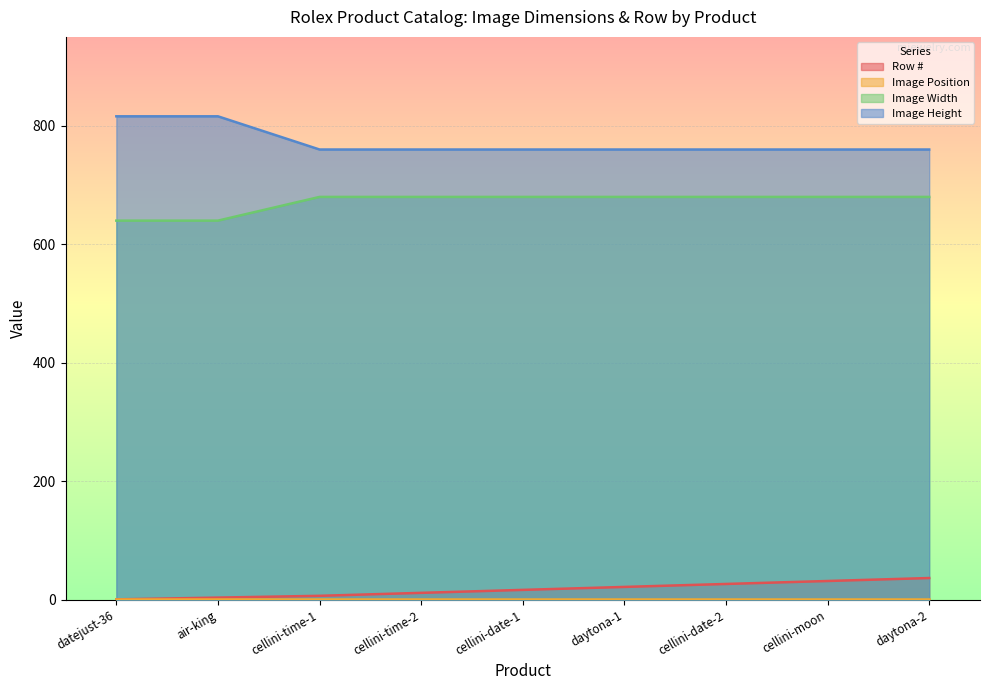

Which series has the largest total across all categories?

Image Height